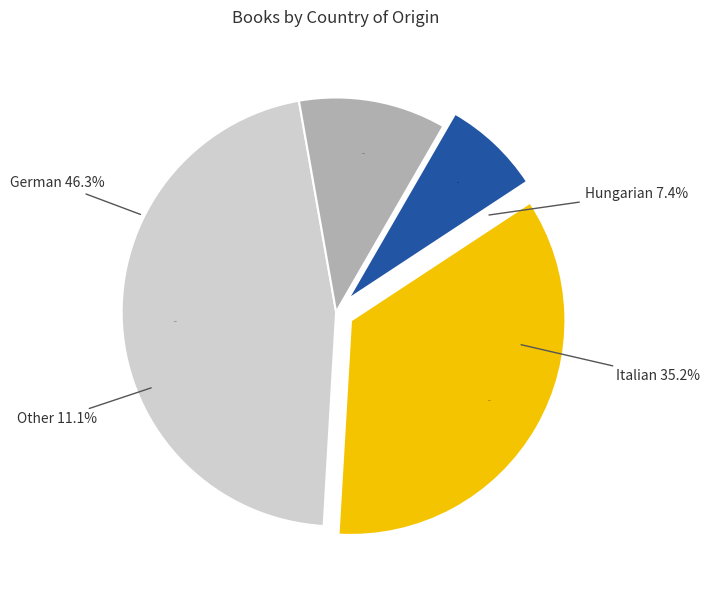

To the nearest percent, what percentage of the pie is Other?

11%